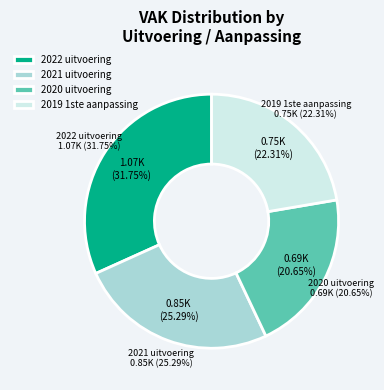

Is there any slice that represents more than half of the pie?

No